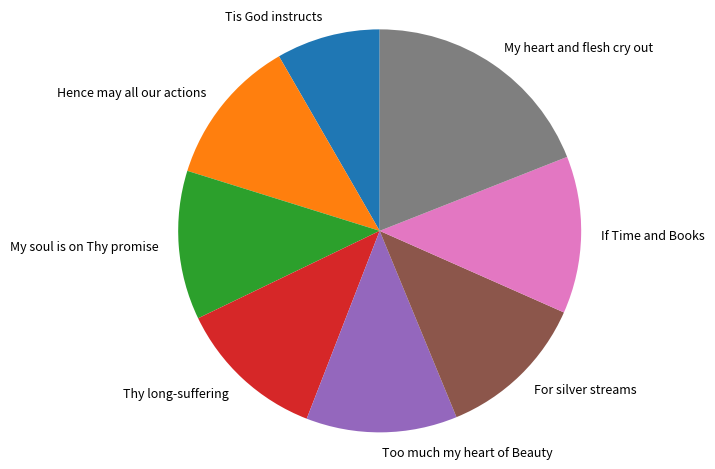

True or false: Thy long-suffering accounts for 26% of the total.

False